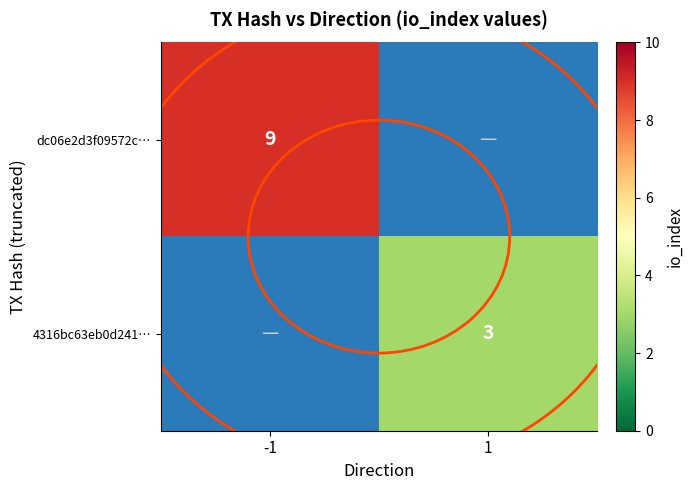

The 4316bc63eb0d241… series shows 2 at 1. True or false?

False